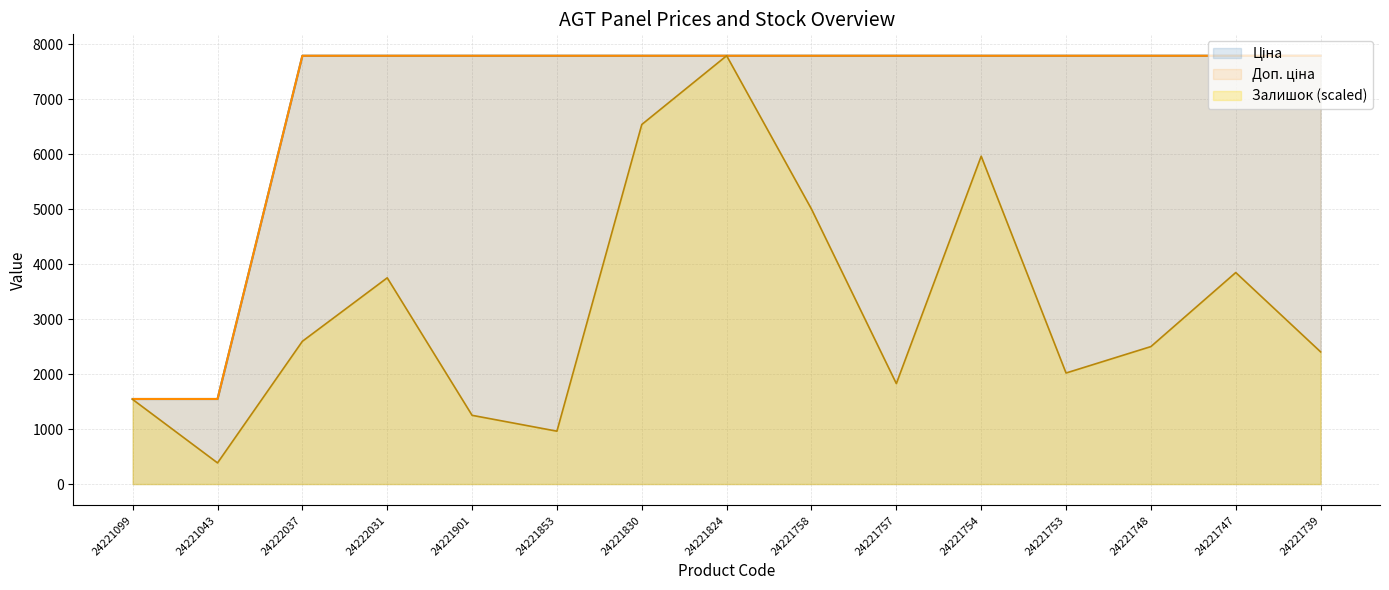

List the series in order of their peak value, highest first.

Ціна, Доп. ціна, Залишок